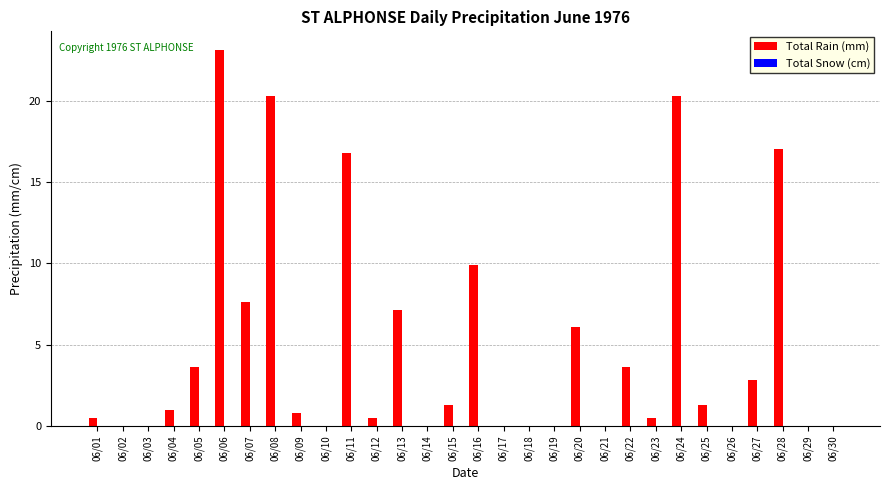

What is the change in value from 06/06 to 06/28?

-6.1